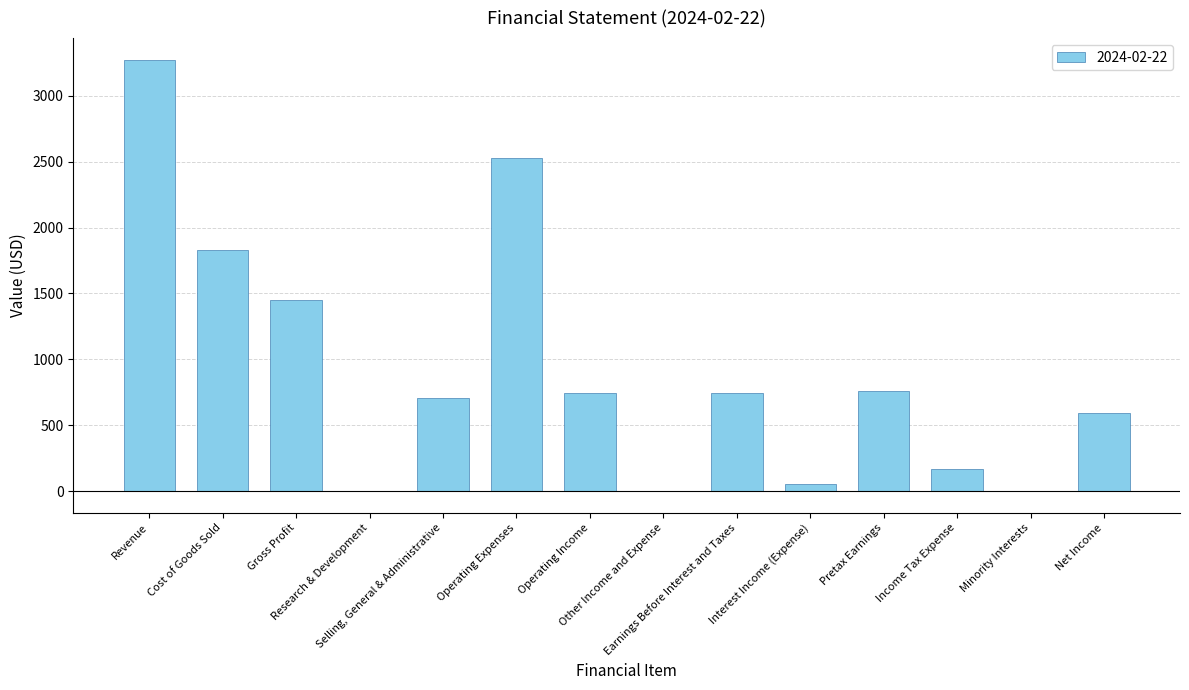

Reading left to right, extract all data points from this chart.

3273.9	1827.0	1446.9	0.0	703.5	2530.5	743.4	0.0	743.4	51.7	760.3	164.7	-0.5	596.1